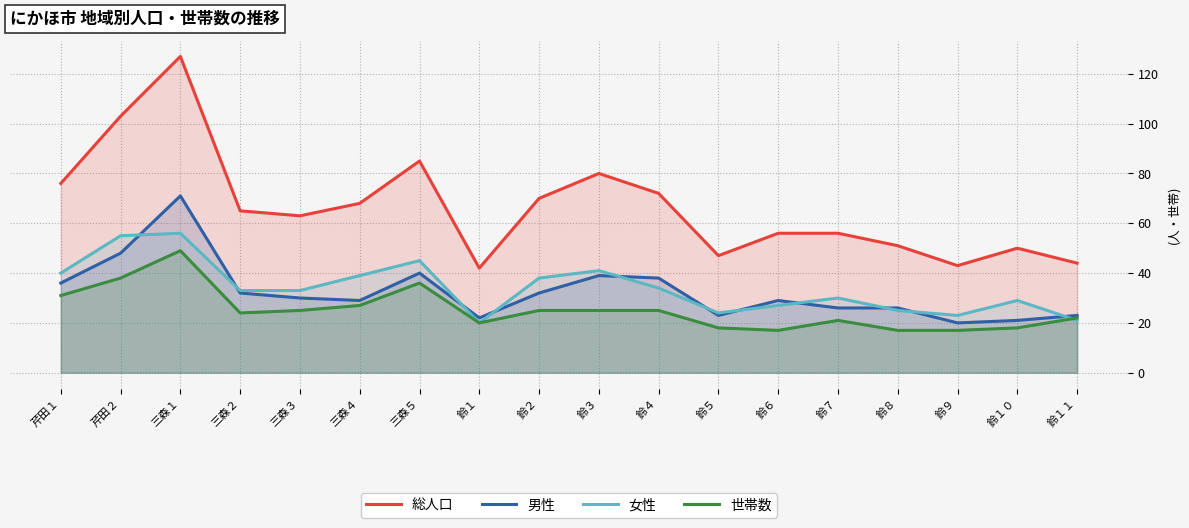

What is the value of the 男性 point at the 5th from the left?

30